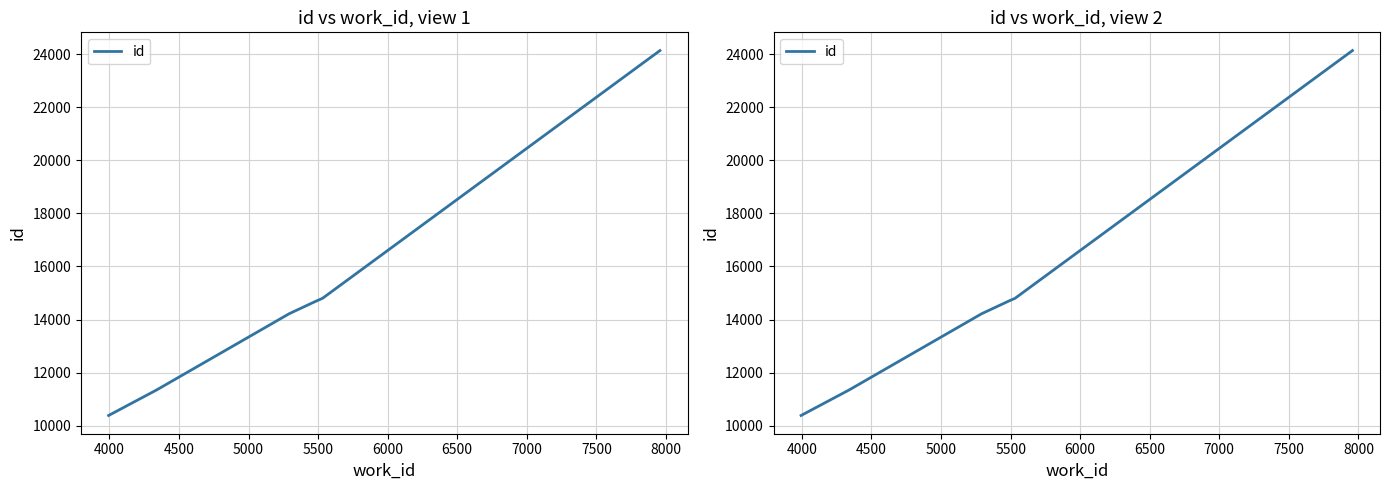

How many lines are shown in the chart?

1